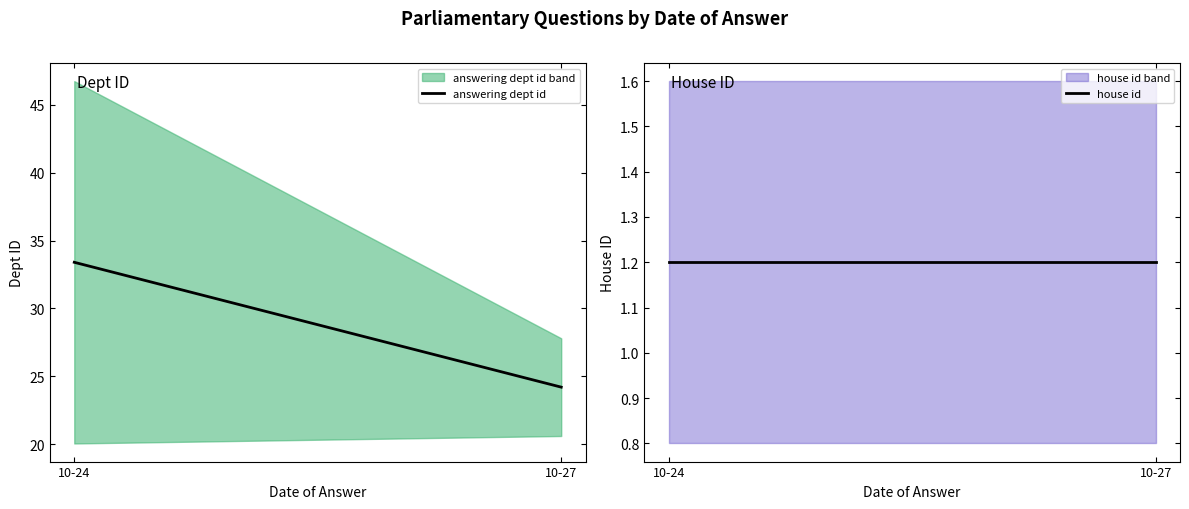

Which series has the widest spread of values?

answering dept id